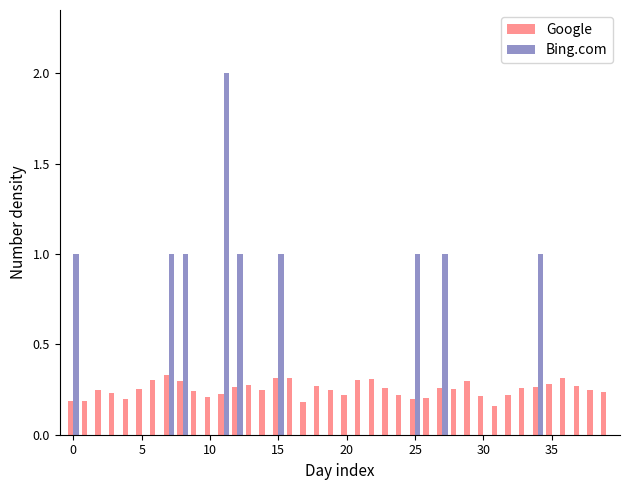

Which series has the widest spread of values?

Bing.com